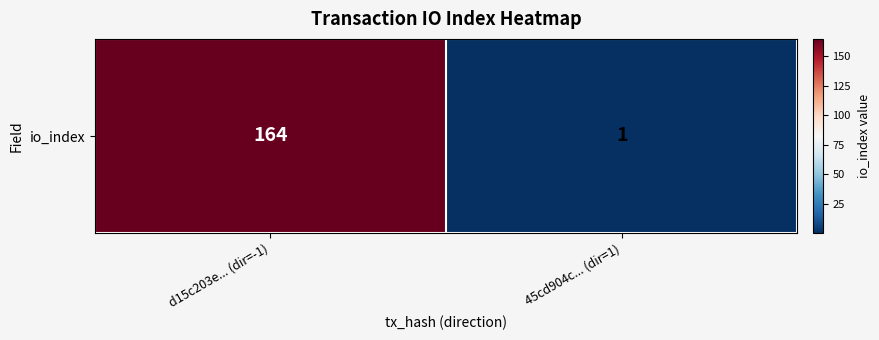

What is the minimum value shown in the chart?

1